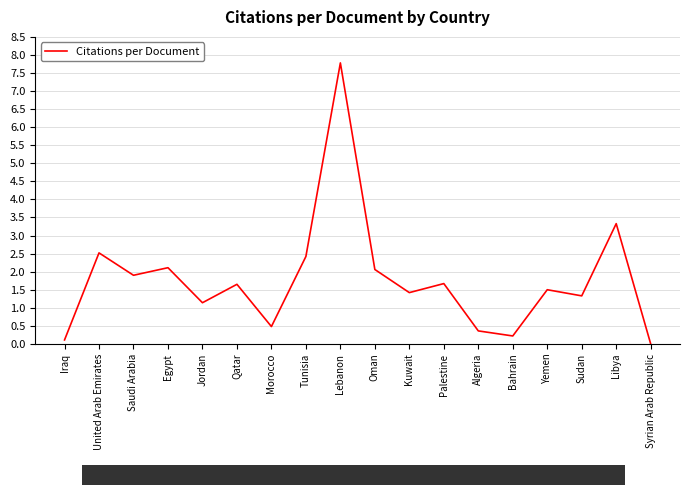

At which category does the chart reach its peak across all series?

Lebanon